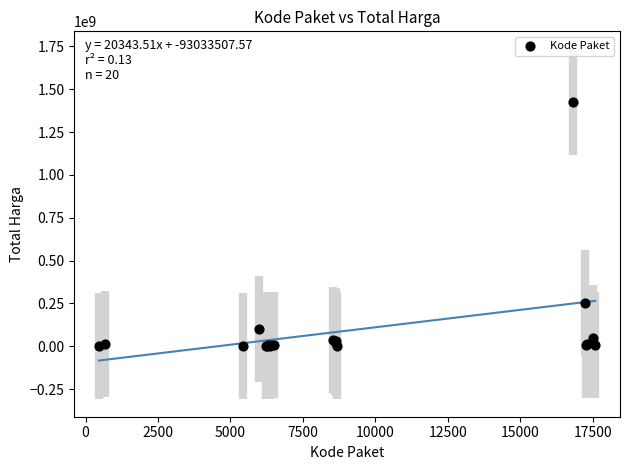

What Y value in the scatter plot is closest to 712972950?

250350000